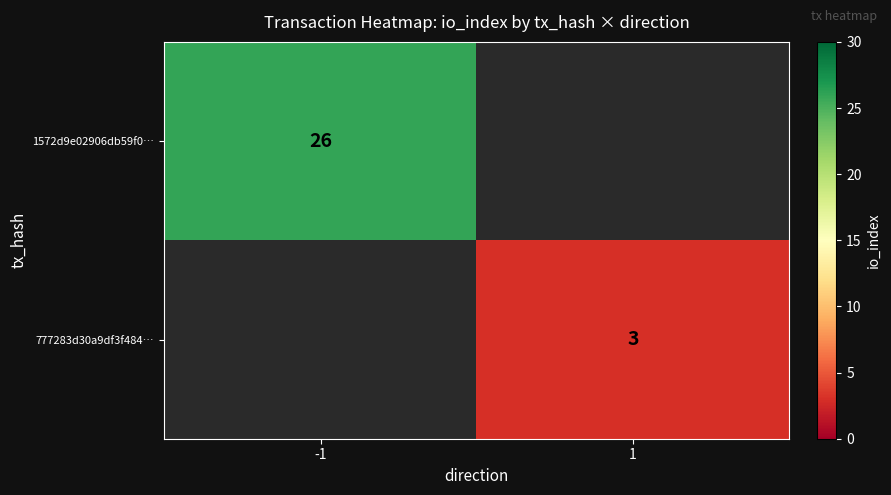

Is it true that 777283d30a9df3f484… equals 2 at 1?

False